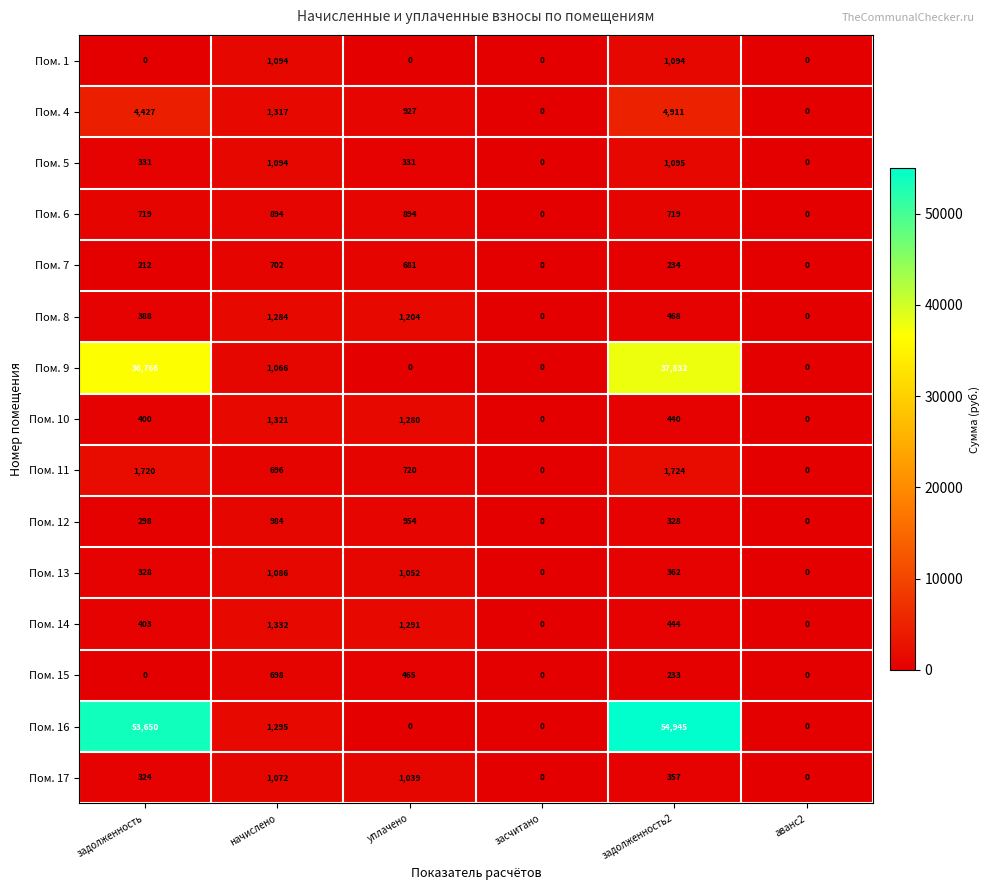

Rank the series at задолженность2 from highest to lowest value.

Пом. 16, Пом. 9, Пом. 4, Пом. 11, Пом. 5, Пом. 1, Пом. 6, Пом. 8, Пом. 14, Пом. 10, Пом. 13, Пом. 17, Пом. 12, Пом. 7, Пом. 15